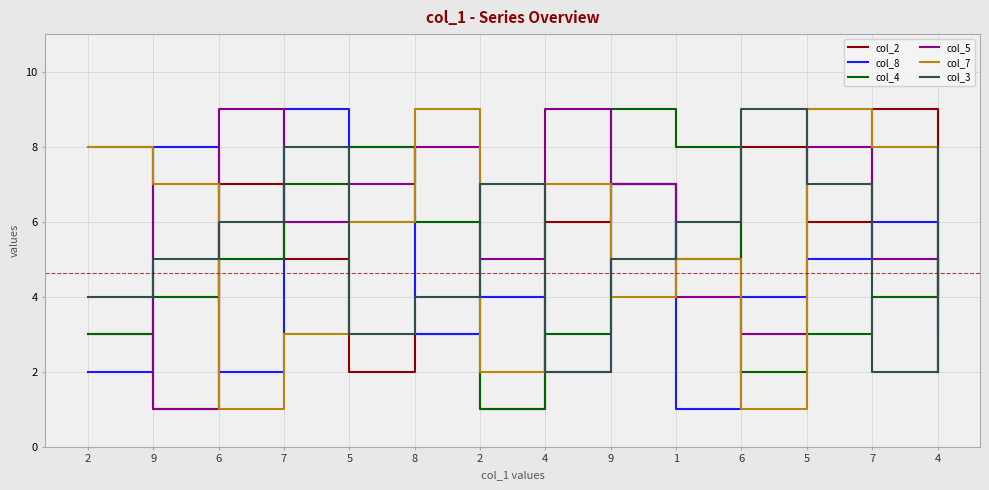

What are all the series names shown in the legend?

col_2, col_8, col_4, col_5, col_7, col_3